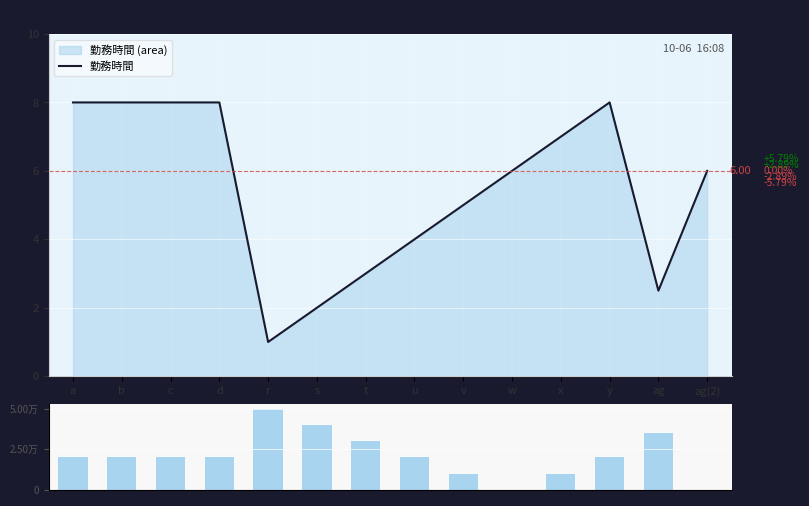

True or false: 差分 has a value of 14741.3 at s.

False